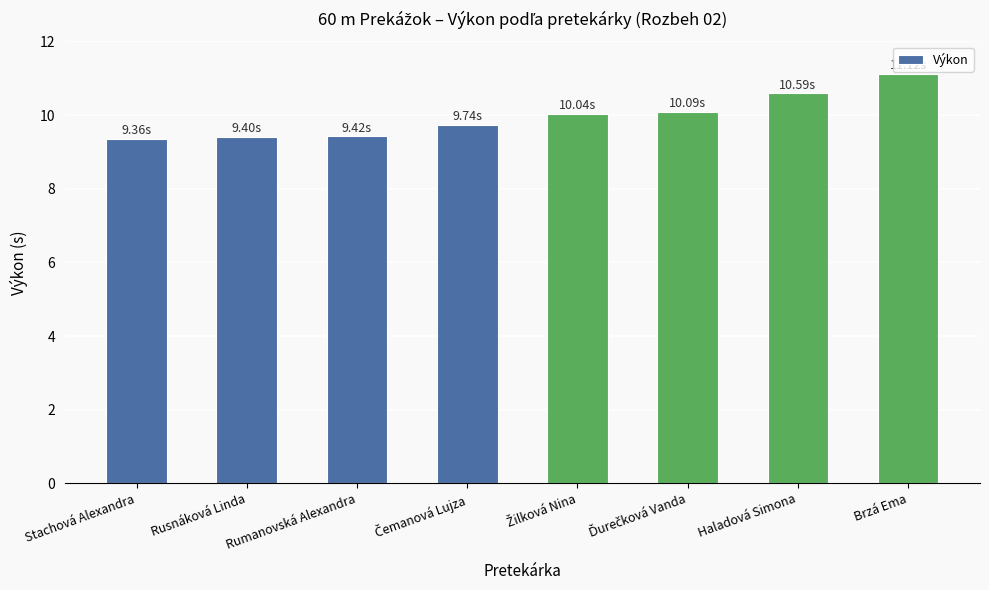

At which category does the chart reach its peak across all series?

Brzá Ema